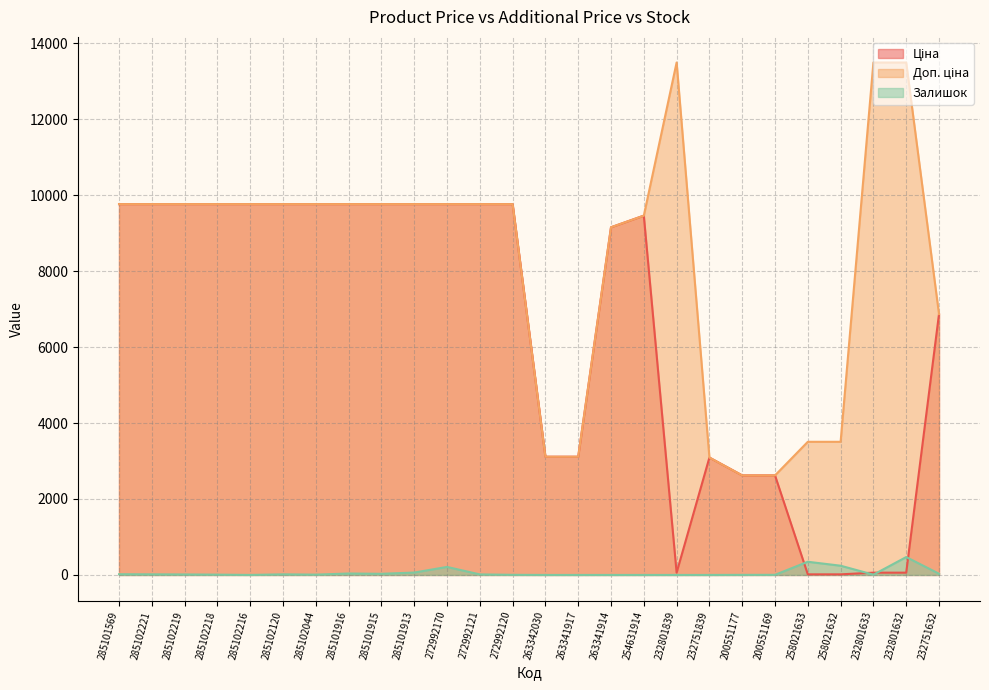

What position from the right is 272992120?

14